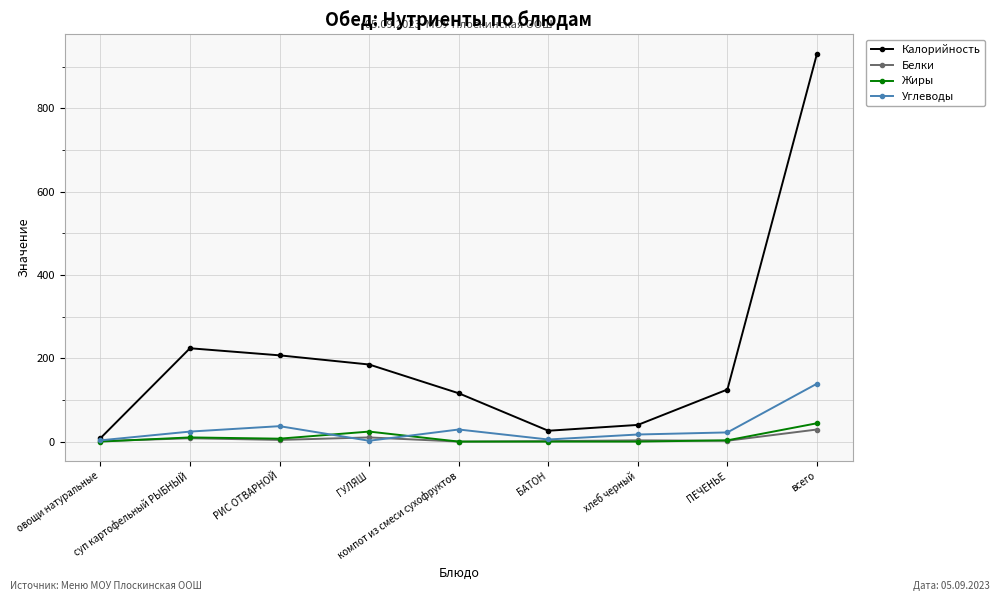

What is the label of the 3rd point from the right?

хлеб черный